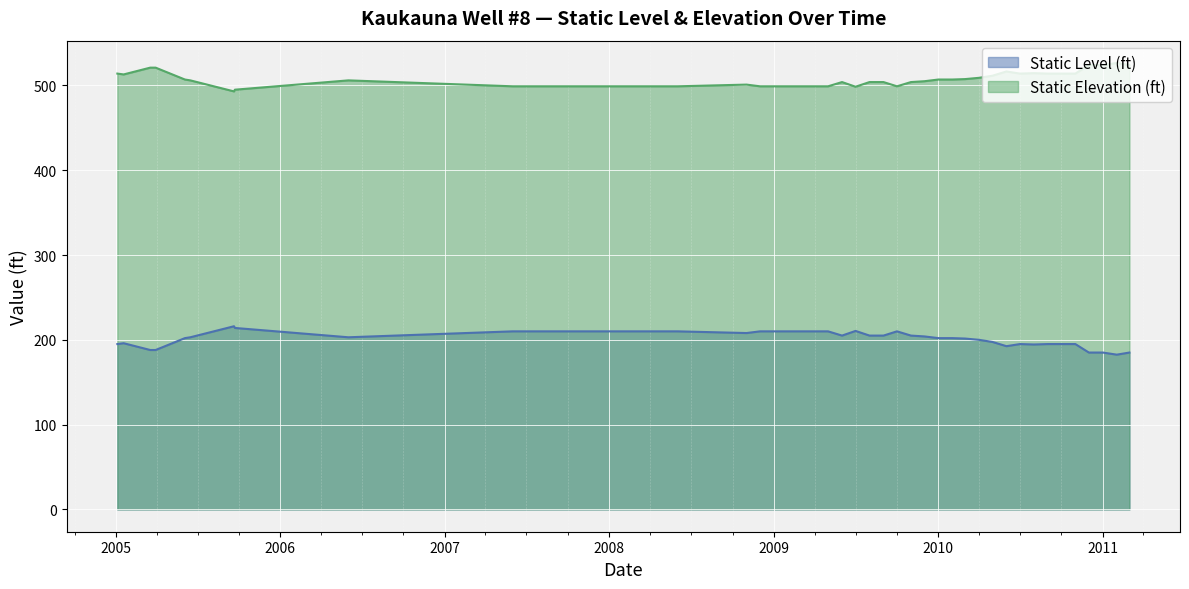

Rank the series by their average value, from lowest to highest.

Static Level (ft), Static Elevation (ft)